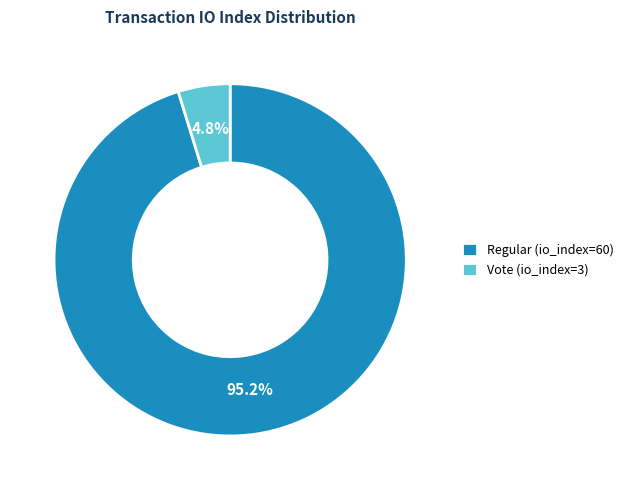

Which slice represents more than half of the pie?

Regular (io_index=60)